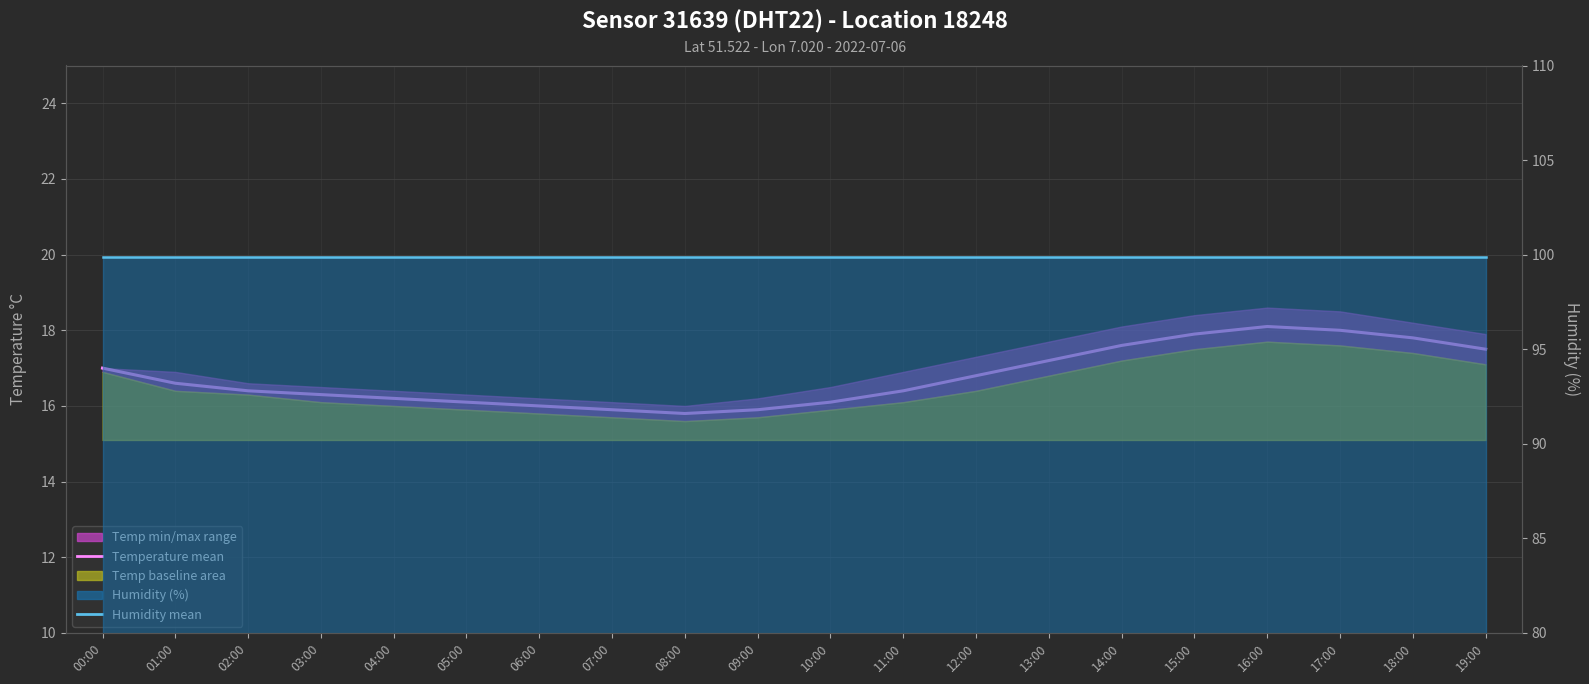

Which has a higher value, 17:00 or 14:00?

17:00